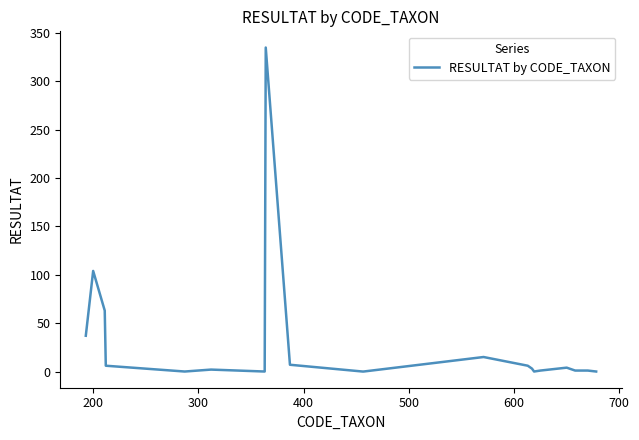

True or false: there are more than 0 points higher than both neighbors.

True